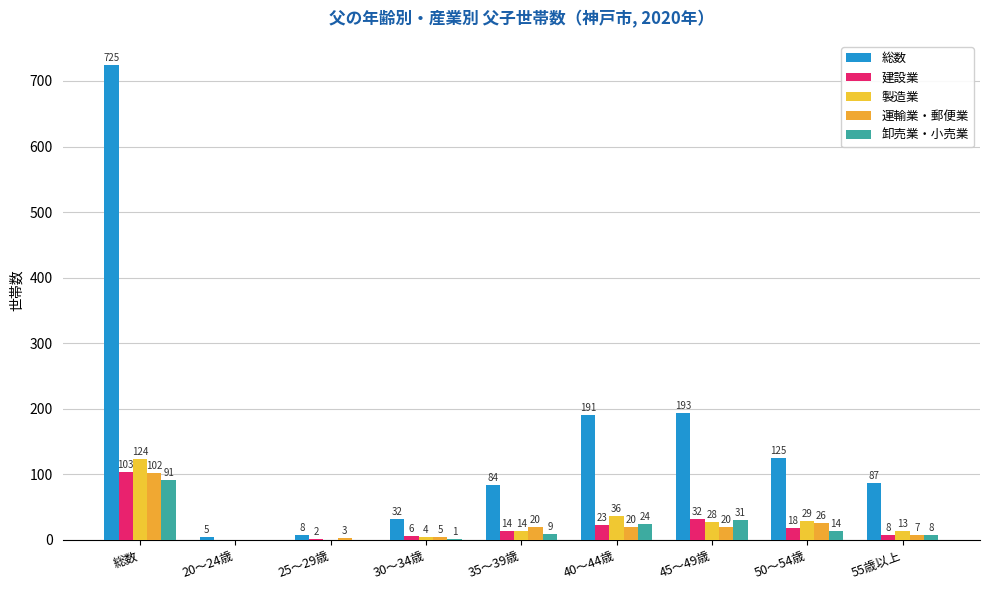

What is the difference between the maximum and minimum values in the 総数 series?

720